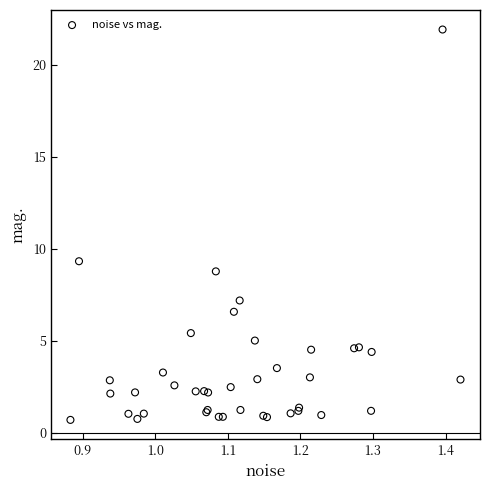

What Y value in the scatter plot is closest to 11?

9.3